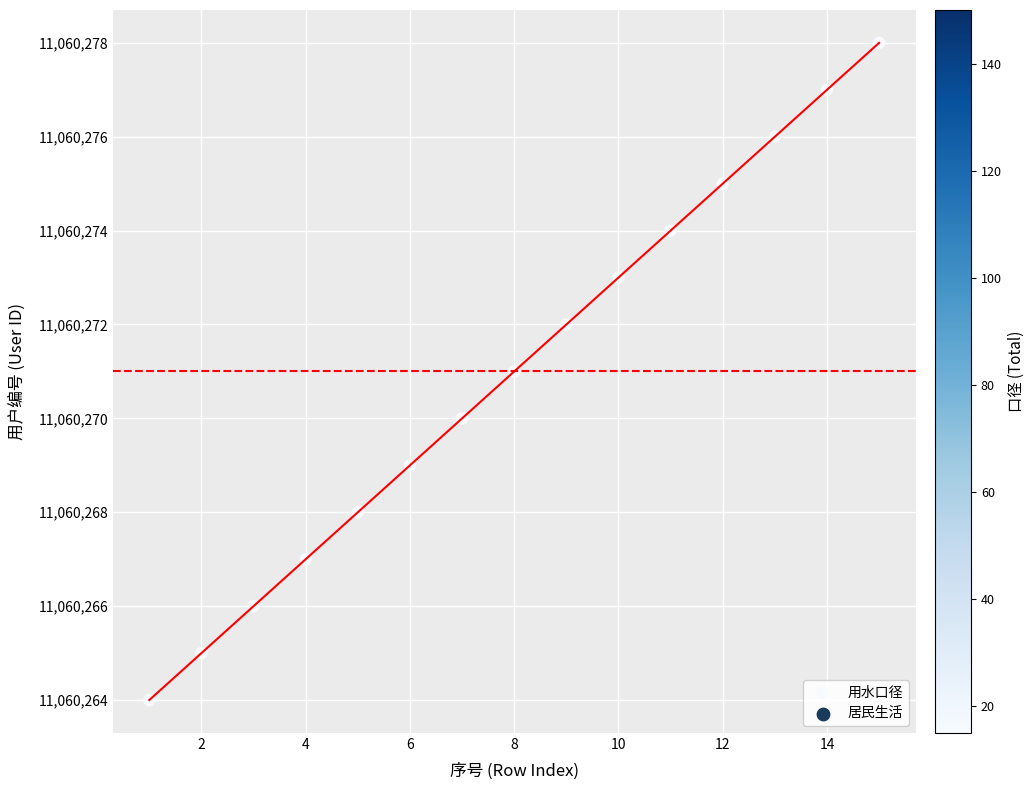

What is the range of X values (max minus min)?

14